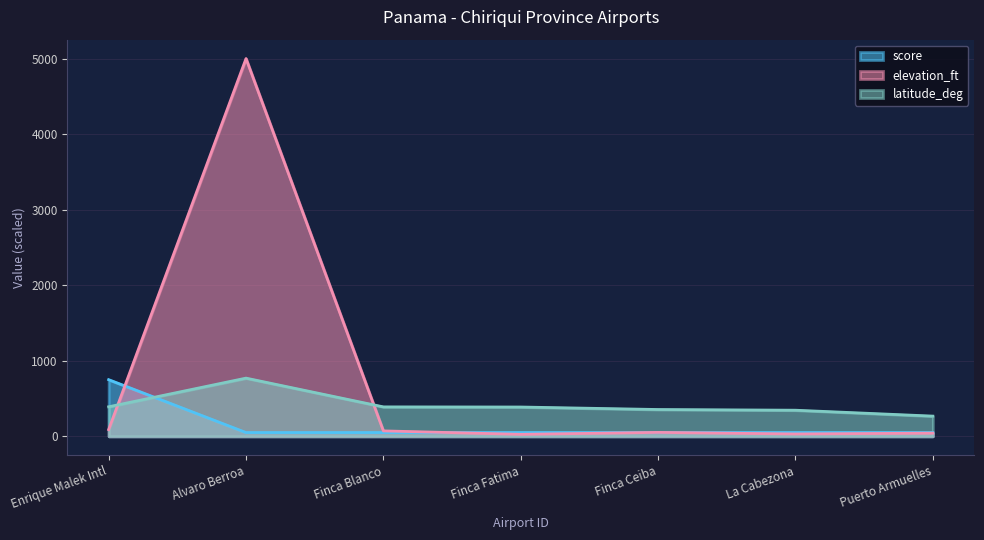

After their last crossing, which series has the higher values: latitude_deg or elevation_ft?

latitude_deg